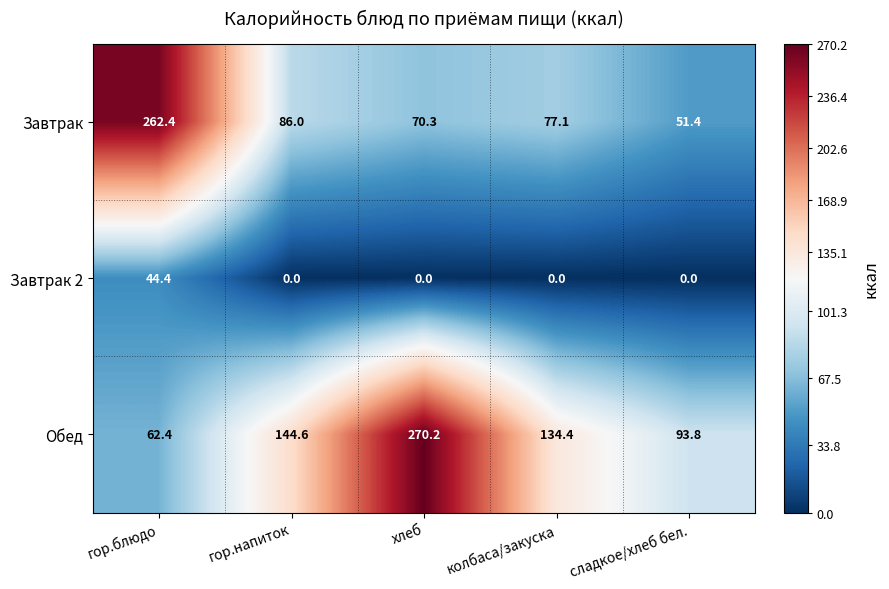

What is the difference between the Обед values at гор.напиток and хлеб?

125.6